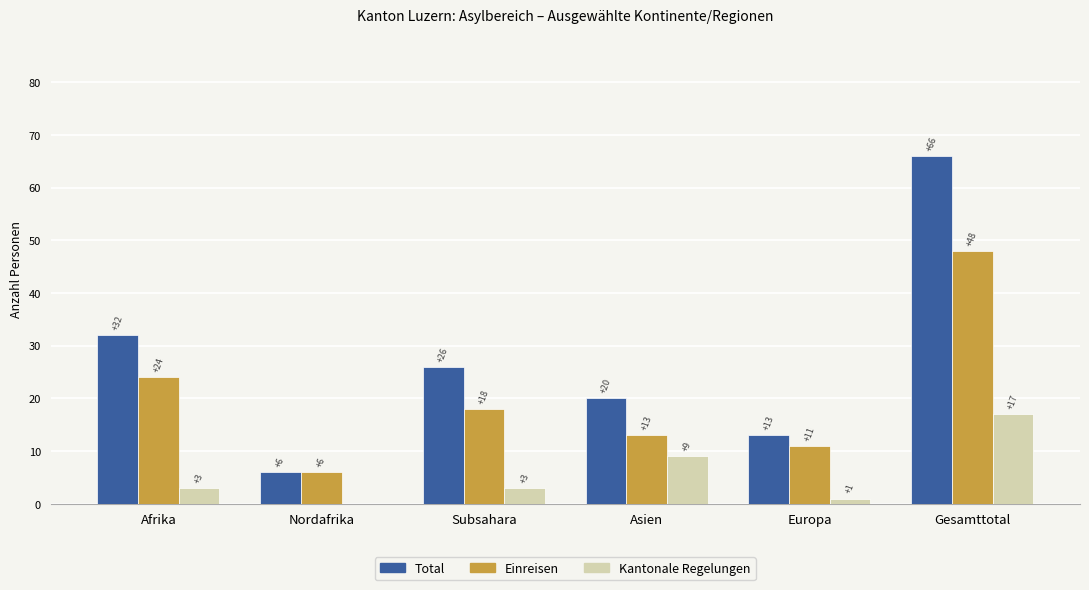

What is the sum of the Total values at Asien and Europa?

33